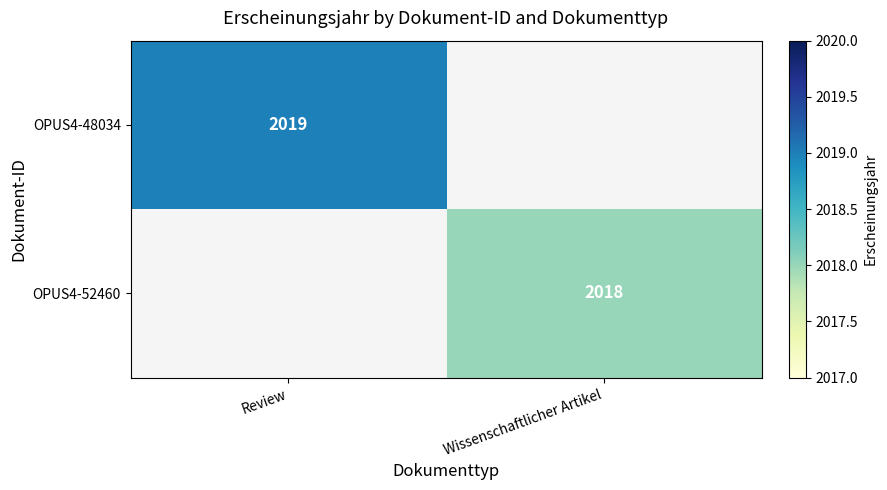

True or false: OPUS4-52460 has a value of 2909 at Wissenschaftlicher Artikel.

False